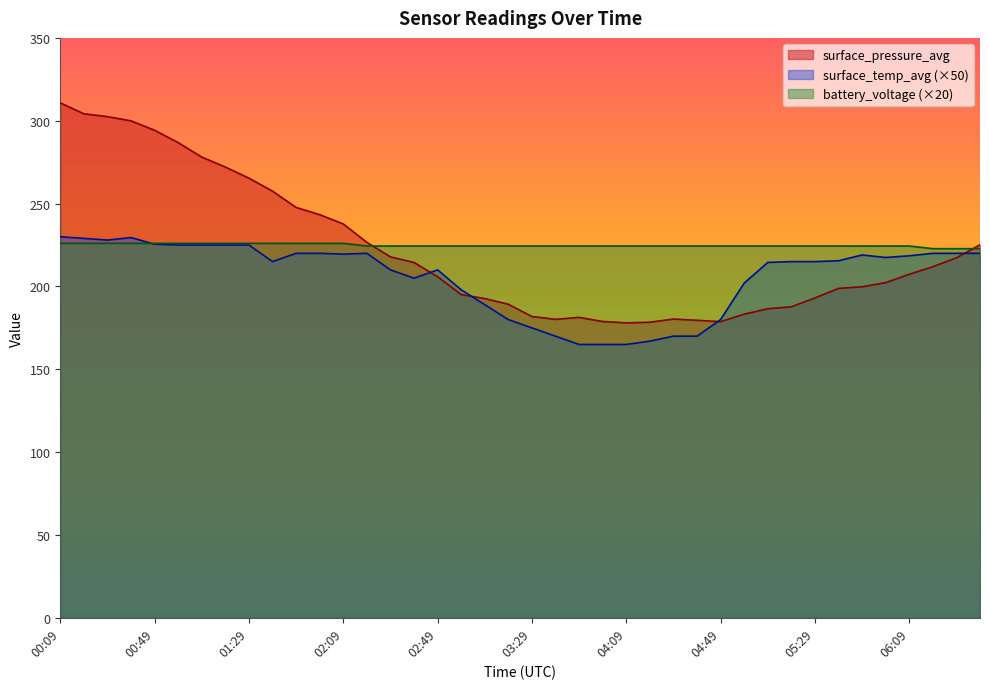

Which series has the widest spread of values?

surface_pressure_avg